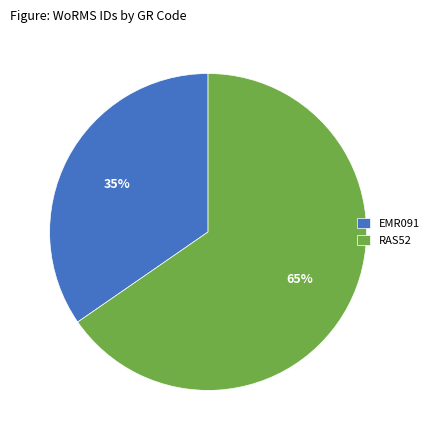

To the nearest percent, what portion does RAS52 represent?

65%